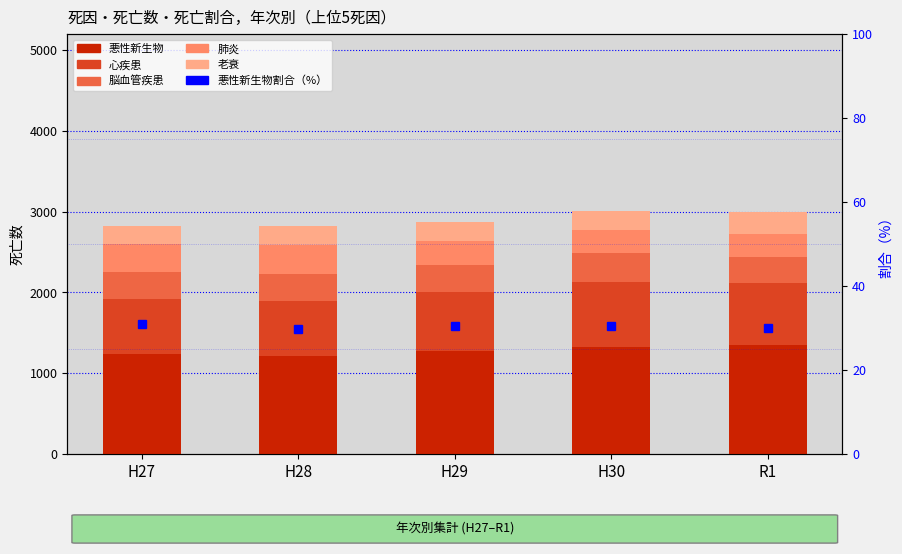

What are all the series names shown in the legend?

悪性新生物, 心疾患, 脳血管疾患, 肺炎, 老衰, 悪性新生物割合（%）